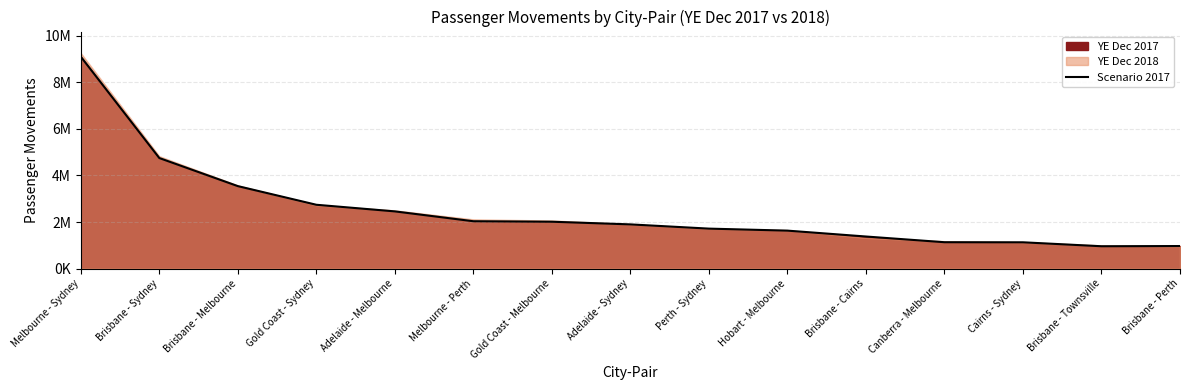

How many lines are shown in the chart?

1